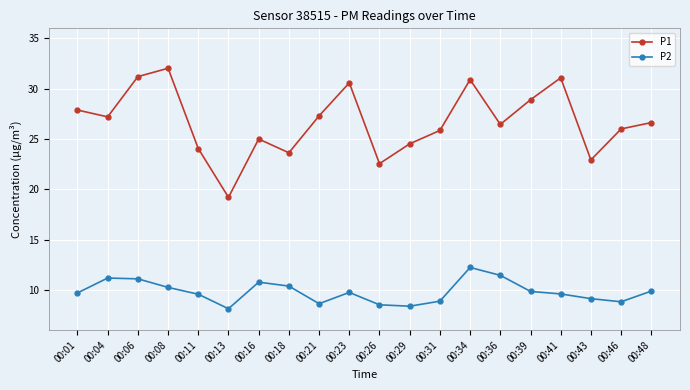

Is the value of P1 at 00:06 greater than the value of P2 at 00:46?

Yes